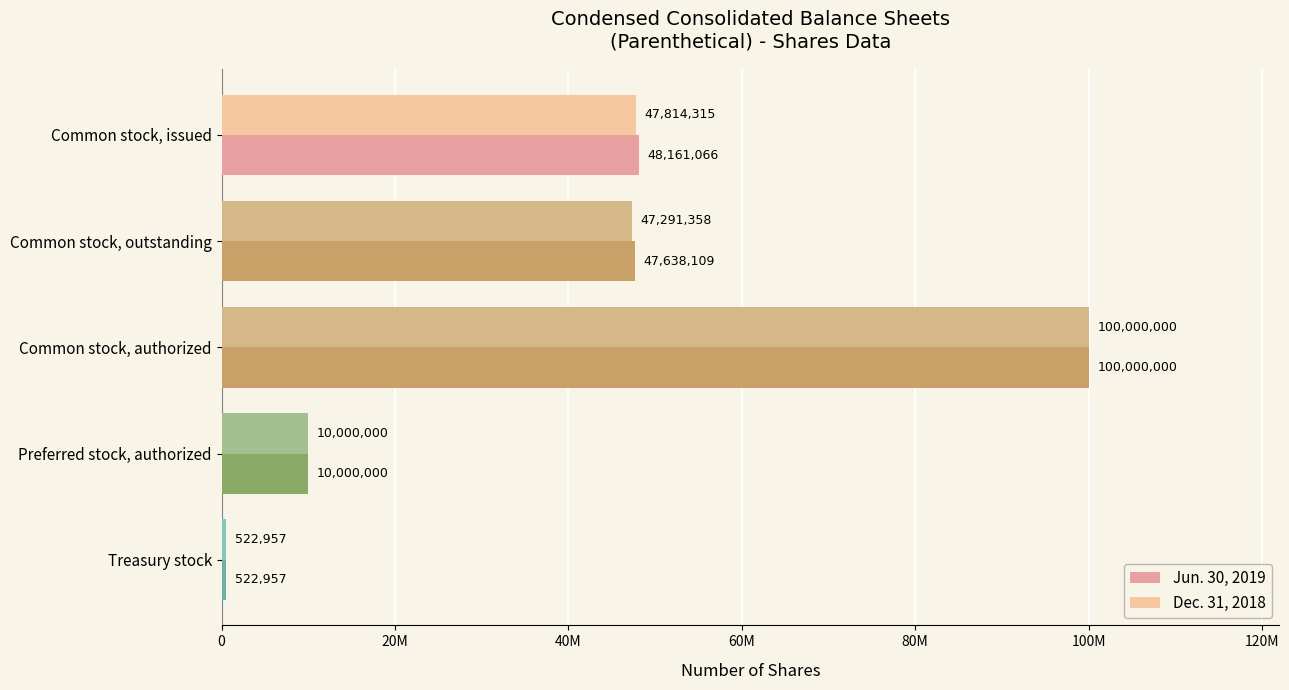

What is the value of the Jun. 30, 2019 bar at the 4th from the left?

10000000